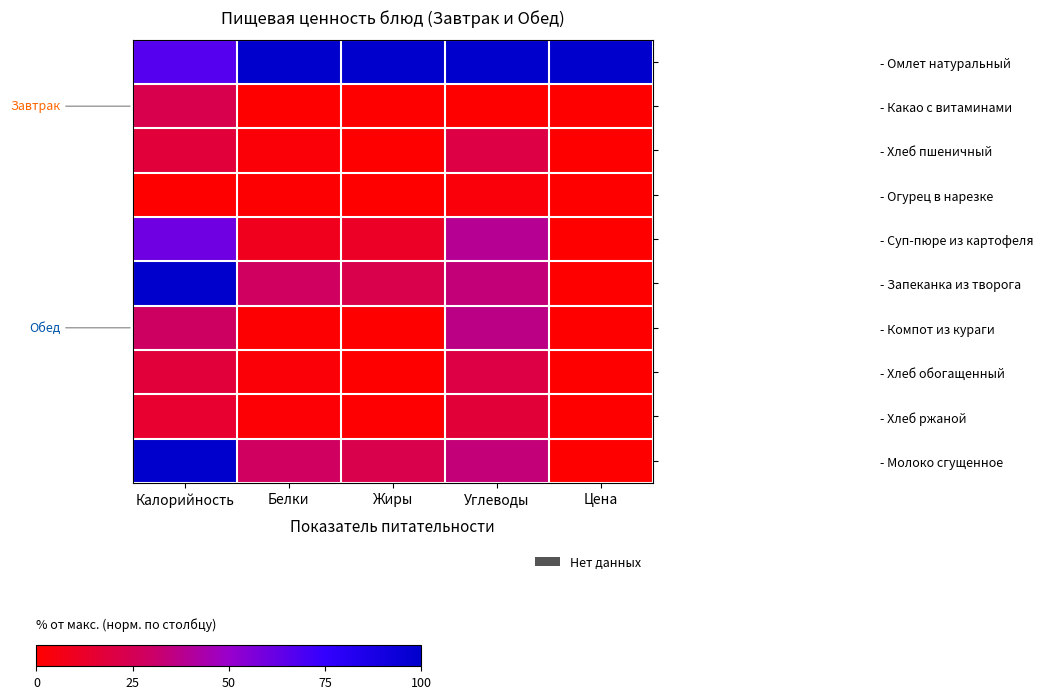

Reading left to right, transcribe all the data shown in this chart.

- Омлет натуральный: Калорийность=66.8	Белки=100.0	Жиры=100.0	Углеводы=100.0	Цена=100.0
- Какао с витаминами: Калорийность=22.7	Белки=0.0	Жиры=0.0	Углеводы=0.0	Цена=0.0
- Хлеб пшеничный: Калорийность=17.4	Белки=2.2	Жиры=0.3	Углеводы=20.2	Цена=0.0
- Огурец в нарезке: Калорийность=0.0	Белки=0.9	Жиры=0.1	Углеводы=3.3	Цена=0.0
- Суп-пюре из картофеля: Калорийность=60.2	Белки=8.9	Жиры=11.1	Углеводы=38.8	Цена=0.0
- Запеканка из творога: Калорийность=100.0	Белки=28.4	Жиры=22.4	Углеводы=33.4	Цена=0.0
- Компот из кураги: Калорийность=29.2	Белки=1.0	Жиры=0.1	Углеводы=36.1	Цена=0.0
- Хлеб обогащенный: Калорийность=17.4	Белки=2.2	Жиры=0.3	Углеводы=20.2	Цена=0.0
- Хлеб ржаной: Калорийность=14.1	Белки=1.7	Жиры=0.4	Углеводы=17.0	Цена=0.0
- Молоко сгущенное: Калорийность=100.0	Белки=28.4	Жиры=22.4	Углеводы=33.4	Цена=0.0